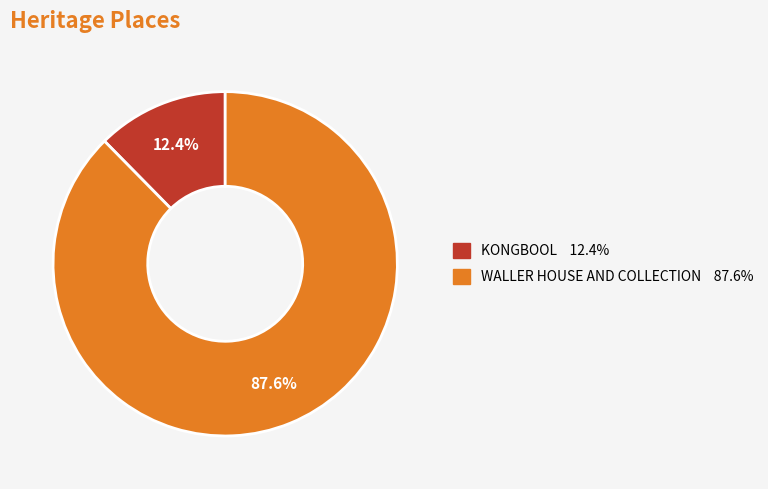

Does KONGBOOL represent more than half of the total?

No